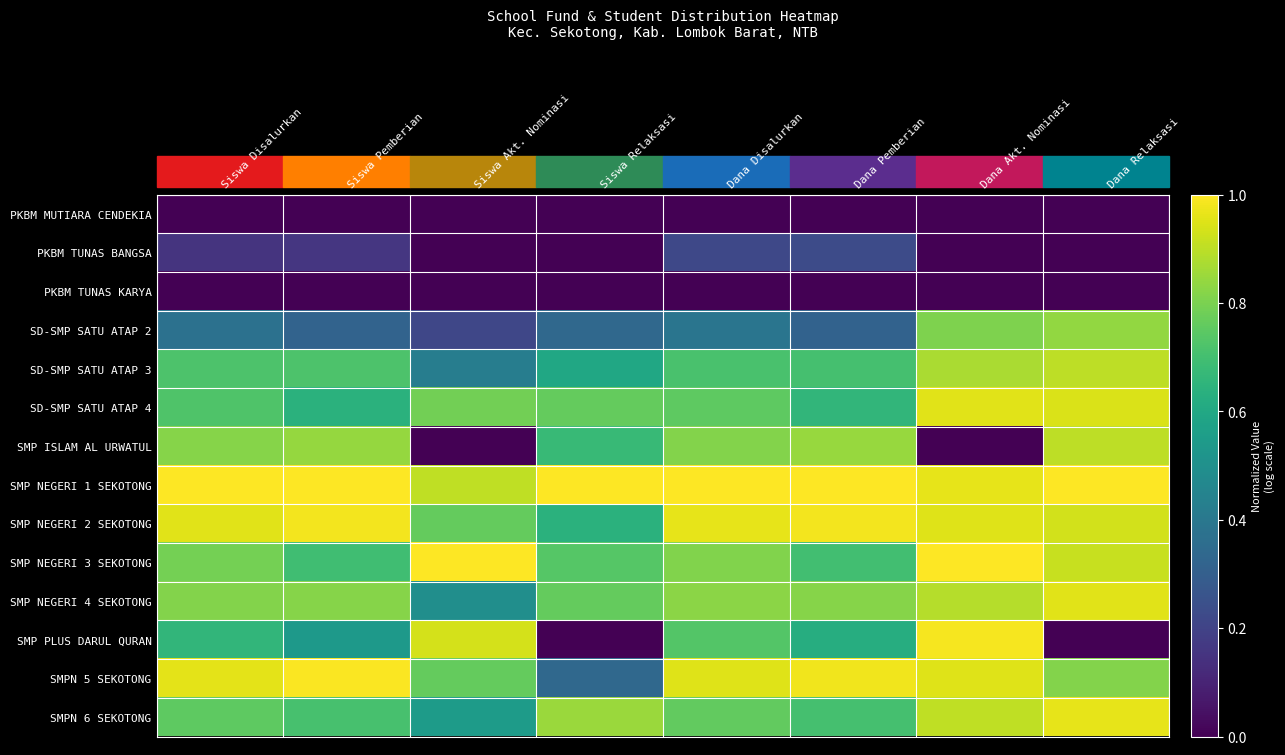

Reading left to right, extract all data points from this chart.

PKBM MUTIARA CENDEKIA: Siswa Disalurkan=0.0	Siswa Pemberian=0.0	Siswa Akt. Nominasi=0.0	Siswa Relaksasi=0.0	Dana Disalurkan=0.0	Dana Pemberian=0.0	Dana Akt. Nominasi=0.0	Dana Relaksasi=0.0
PKBM TUNAS BANGSA: Siswa Disalurkan=0.2	Siswa Pemberian=0.2	Siswa Akt. Nominasi=0.0	Siswa Relaksasi=0.0	Dana Disalurkan=0.2	Dana Pemberian=0.2	Dana Akt. Nominasi=0.0	Dana Relaksasi=0.0
PKBM TUNAS KARYA: Siswa Disalurkan=0.0	Siswa Pemberian=0.0	Siswa Akt. Nominasi=0.0	Siswa Relaksasi=0.0	Dana Disalurkan=0.0	Dana Pemberian=0.0	Dana Akt. Nominasi=0.0	Dana Relaksasi=0.0
SD-SMP SATU ATAP 2: Siswa Disalurkan=0.4	Siswa Pemberian=0.3	Siswa Akt. Nominasi=0.2	Siswa Relaksasi=0.3	Dana Disalurkan=0.4	Dana Pemberian=0.3	Dana Akt. Nominasi=0.8	Dana Relaksasi=0.8
SD-SMP SATU ATAP 3: Siswa Disalurkan=0.7	Siswa Pemberian=0.7	Siswa Akt. Nominasi=0.4	Siswa Relaksasi=0.6	Dana Disalurkan=0.7	Dana Pemberian=0.7	Dana Akt. Nominasi=0.9	Dana Relaksasi=0.9
SD-SMP SATU ATAP 4: Siswa Disalurkan=0.7	Siswa Pemberian=0.6	Siswa Akt. Nominasi=0.8	Siswa Relaksasi=0.8	Dana Disalurkan=0.8	Dana Pemberian=0.7	Dana Akt. Nominasi=1.0	Dana Relaksasi=0.9
SMP ISLAM AL URWATUL: Siswa Disalurkan=0.8	Siswa Pemberian=0.8	Siswa Akt. Nominasi=0.0	Siswa Relaksasi=0.7	Dana Disalurkan=0.8	Dana Pemberian=0.8	Dana Akt. Nominasi=0.0	Dana Relaksasi=0.9
SMP NEGERI 1 SEKOTONG: Siswa Disalurkan=1.0	Siswa Pemberian=1.0	Siswa Akt. Nominasi=0.9	Siswa Relaksasi=1.0	Dana Disalurkan=1.0	Dana Pemberian=1.0	Dana Akt. Nominasi=1.0	Dana Relaksasi=1.0
SMP NEGERI 2 SEKOTONG: Siswa Disalurkan=1.0	Siswa Pemberian=1.0	Siswa Akt. Nominasi=0.8	Siswa Relaksasi=0.6	Dana Disalurkan=1.0	Dana Pemberian=1.0	Dana Akt. Nominasi=1.0	Dana Relaksasi=0.9
SMP NEGERI 3 SEKOTONG: Siswa Disalurkan=0.8	Siswa Pemberian=0.7	Siswa Akt. Nominasi=1.0	Siswa Relaksasi=0.7	Dana Disalurkan=0.8	Dana Pemberian=0.7	Dana Akt. Nominasi=1.0	Dana Relaksasi=0.9
SMP NEGERI 4 SEKOTONG: Siswa Disalurkan=0.8	Siswa Pemberian=0.8	Siswa Akt. Nominasi=0.5	Siswa Relaksasi=0.8	Dana Disalurkan=0.8	Dana Pemberian=0.8	Dana Akt. Nominasi=0.9	Dana Relaksasi=1.0
SMP PLUS DARUL QURAN: Siswa Disalurkan=0.7	Siswa Pemberian=0.5	Siswa Akt. Nominasi=0.9	Siswa Relaksasi=0.0	Dana Disalurkan=0.7	Dana Pemberian=0.6	Dana Akt. Nominasi=1.0	Dana Relaksasi=0.0
SMPN 5 SEKOTONG: Siswa Disalurkan=1.0	Siswa Pemberian=1.0	Siswa Akt. Nominasi=0.8	Siswa Relaksasi=0.3	Dana Disalurkan=1.0	Dana Pemberian=1.0	Dana Akt. Nominasi=1.0	Dana Relaksasi=0.8
SMPN 6 SEKOTONG: Siswa Disalurkan=0.8	Siswa Pemberian=0.7	Siswa Akt. Nominasi=0.5	Siswa Relaksasi=0.9	Dana Disalurkan=0.8	Dana Pemberian=0.7	Dana Akt. Nominasi=0.9	Dana Relaksasi=1.0